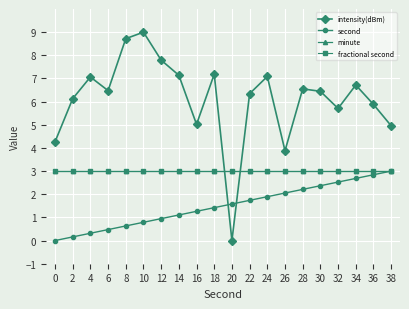

True or false: second has more than 1 interior local peaks.

False